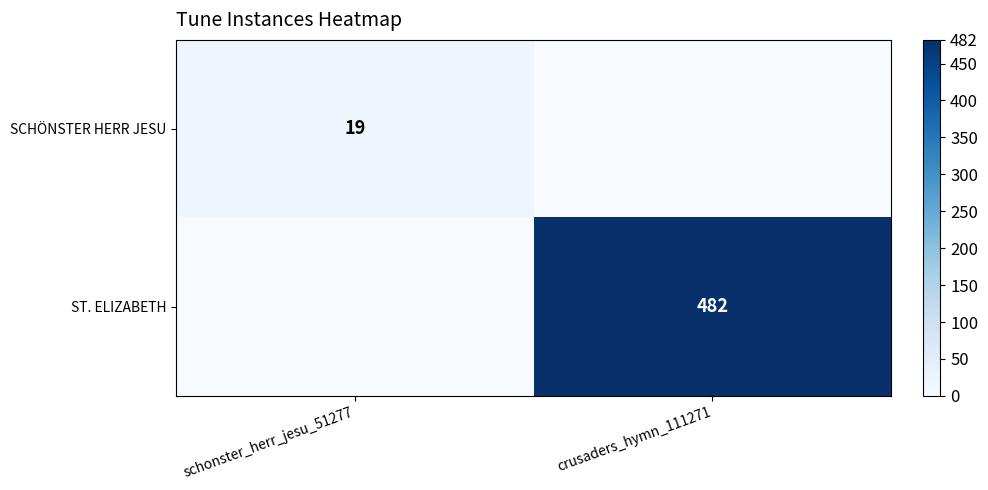

The SCHÖNSTER HERR JESU series shows 12 at schonster_herr_jesu_51277. True or false?

False